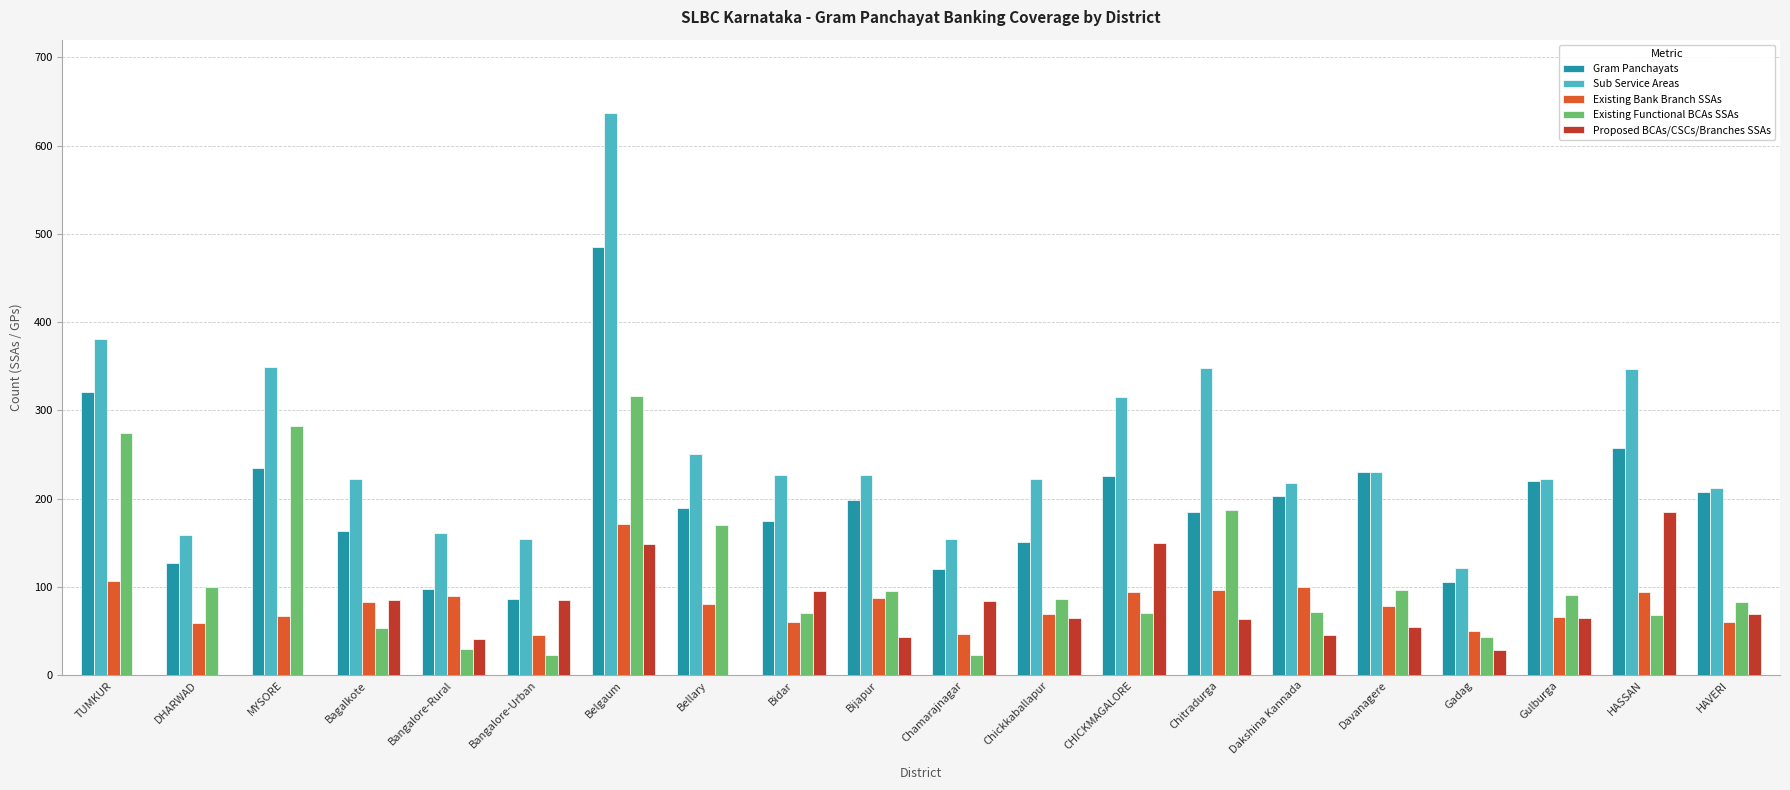

What are all the series names shown in the legend?

Gram Panchayats, Sub Service Areas, Existing Bank Branch SSAs, Existing Functional BCAs SSAs, Proposed BCAs/CSCs/Branches SSAs